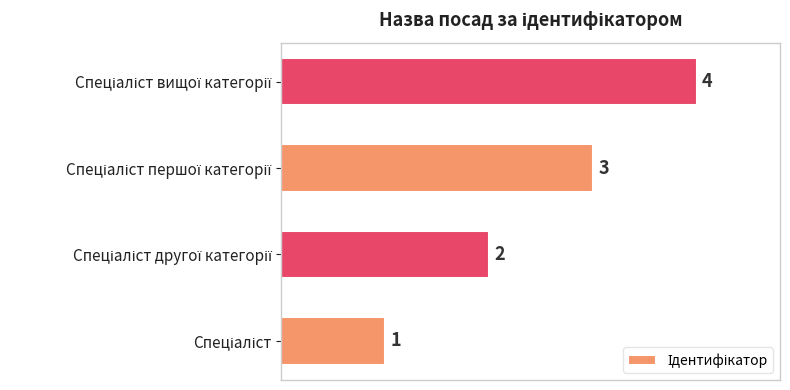

What is the greatest value displayed?

4